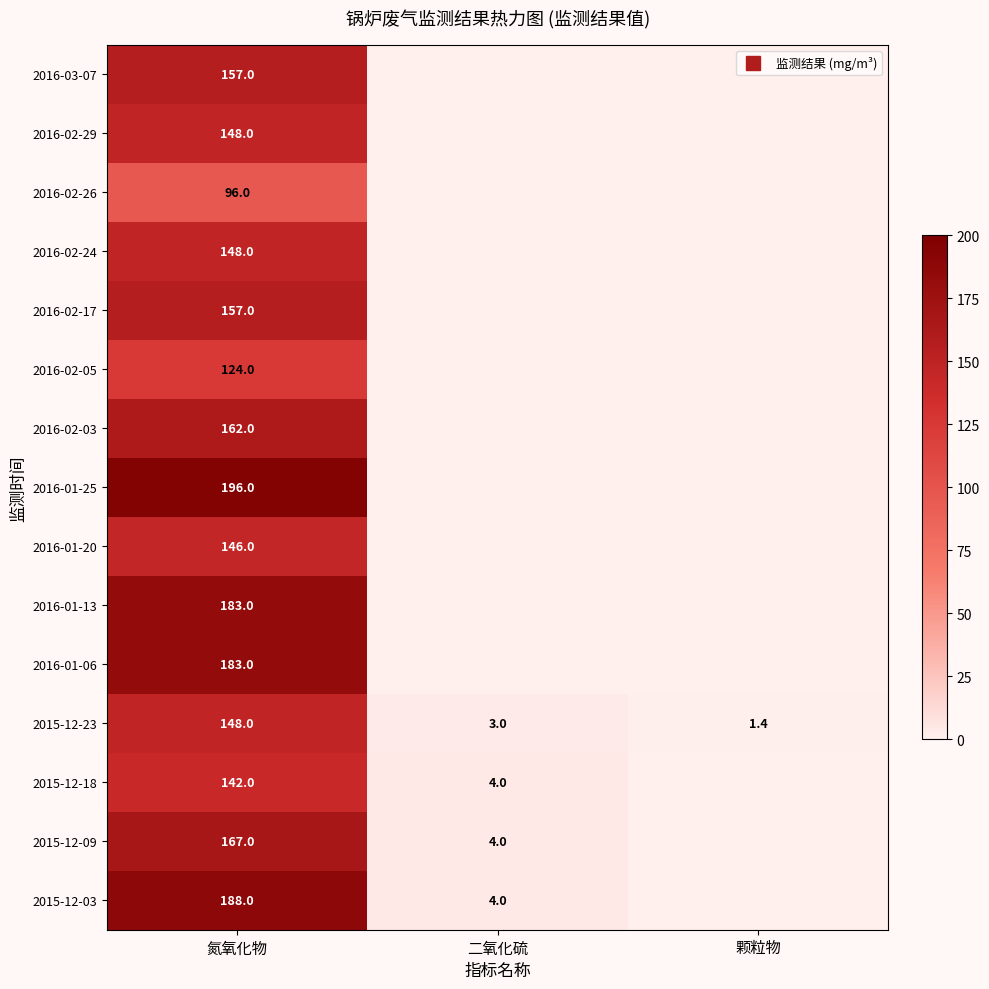

Rank the categories by 2016-01-13 value from highest to lowest.

氮氧化物, 二氧化硫, 颗粒物